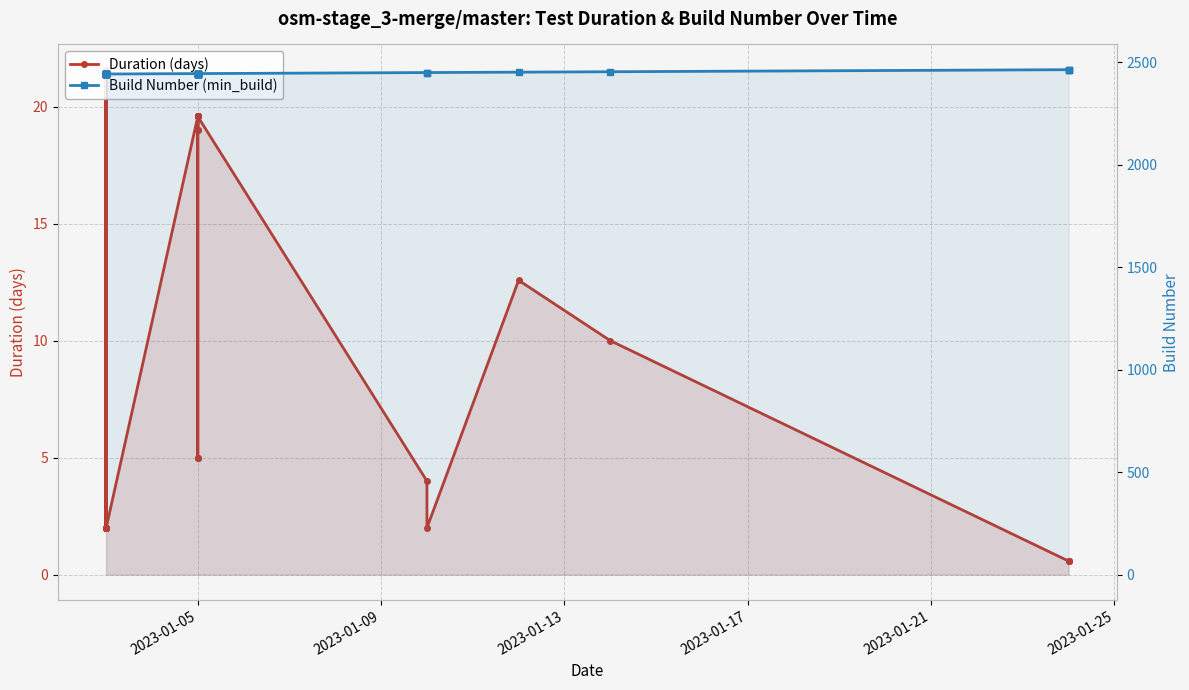

True or false: Build Number (min_build) and Duration (days) intersect in this chart.

False